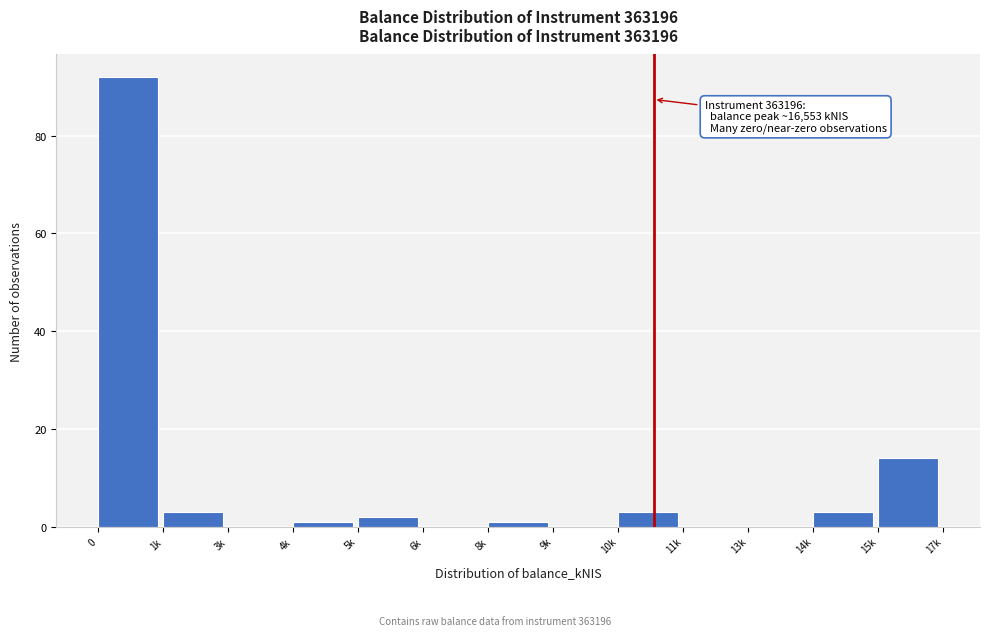

Reading left to right, extract all data points from this chart.

0=92	1k=3	3k=0	4k=1	5k=2	6k=0	8k=1	9k=0	10k=3	11k=0	13k=0	14k=3	15k=14